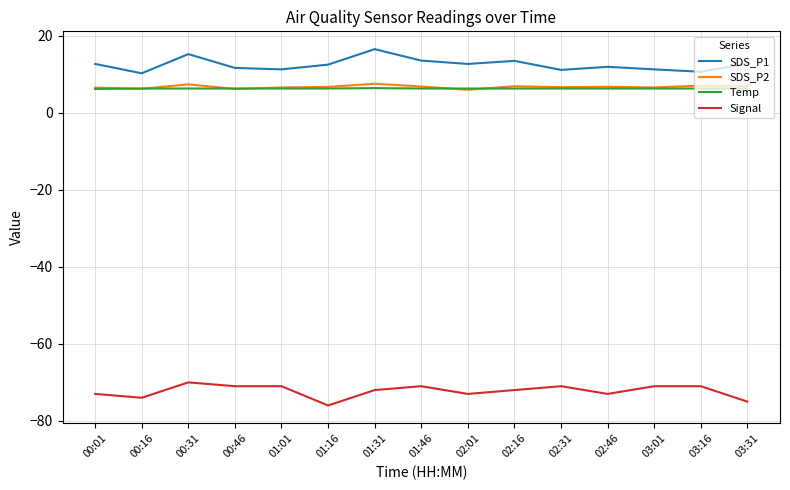

What is the total value across all series at 02:01?

-48.0